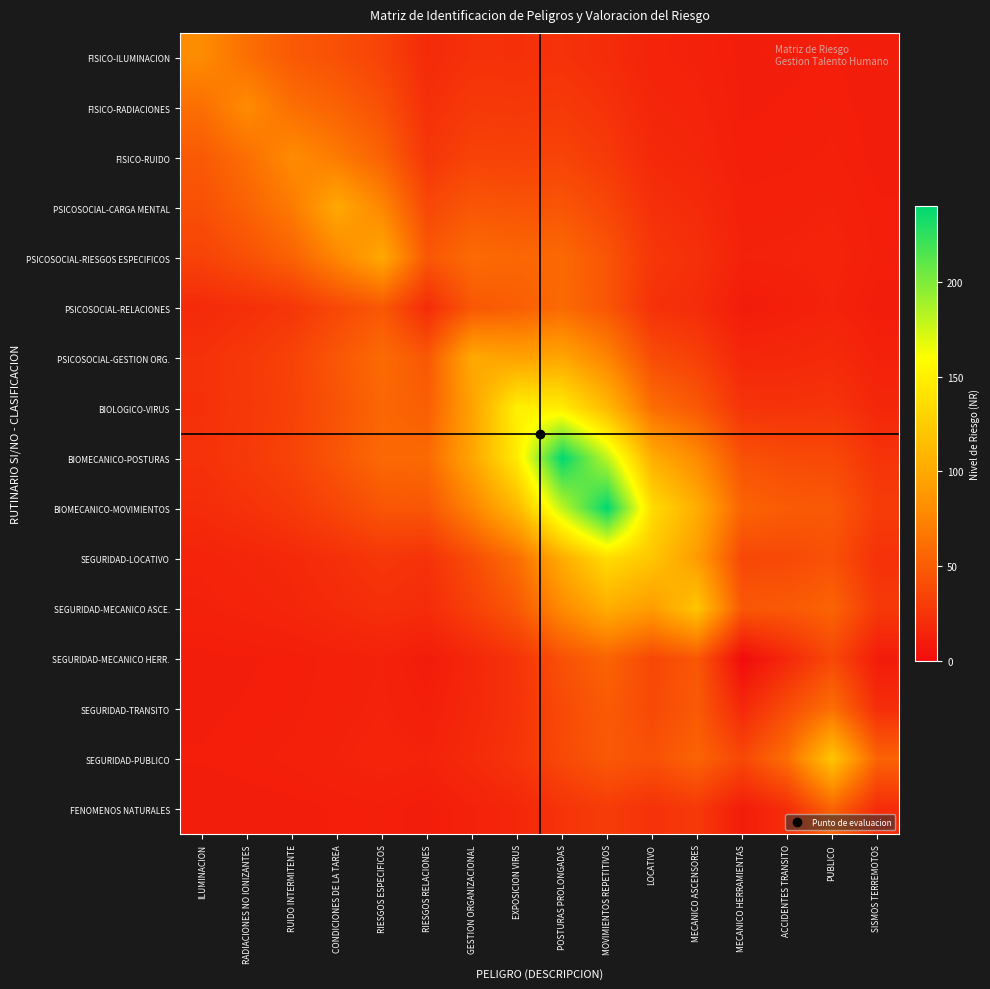

How many distinct data groups are displayed?

16